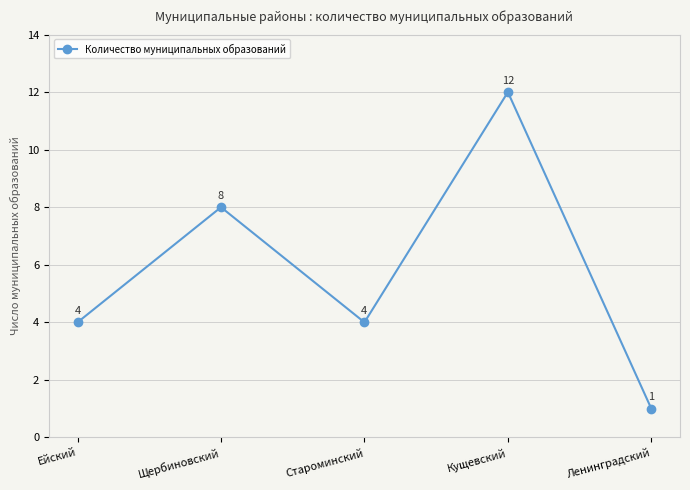

Which category has the highest value across all series?

Кущевский